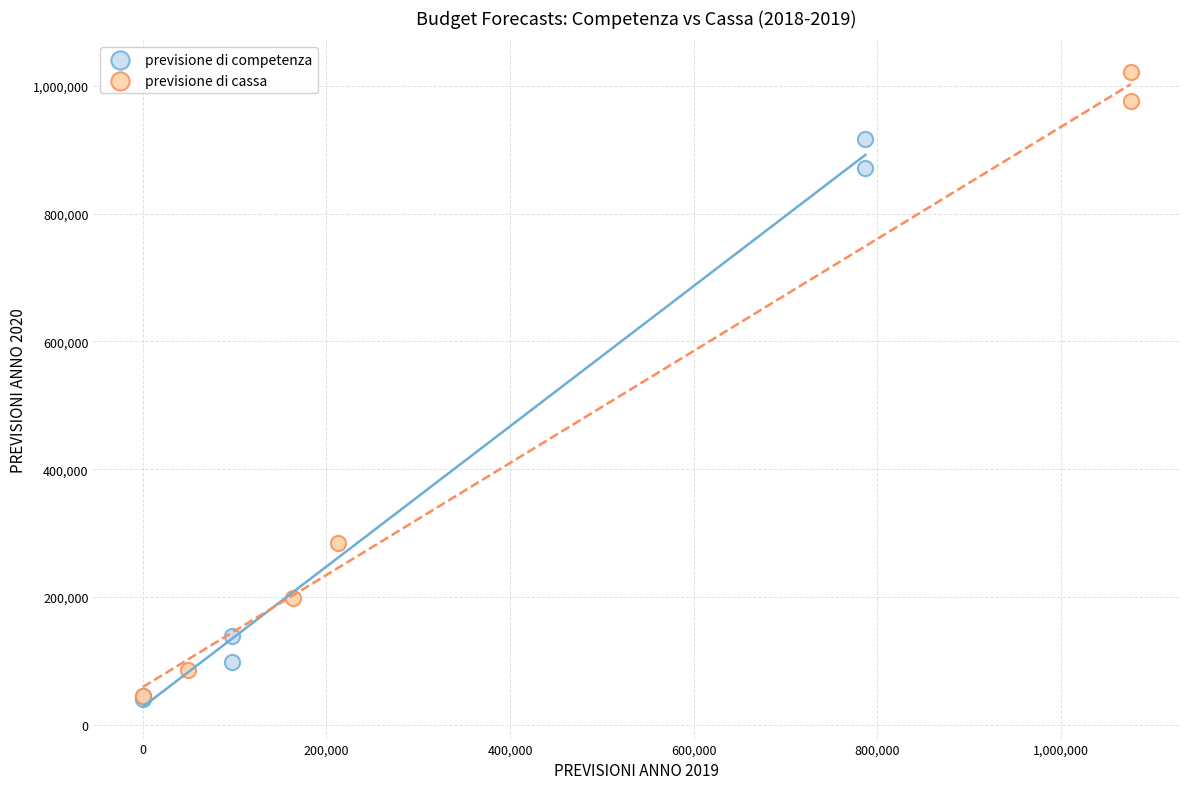

Which series has the widest spread of Y values?

previsione di cassa